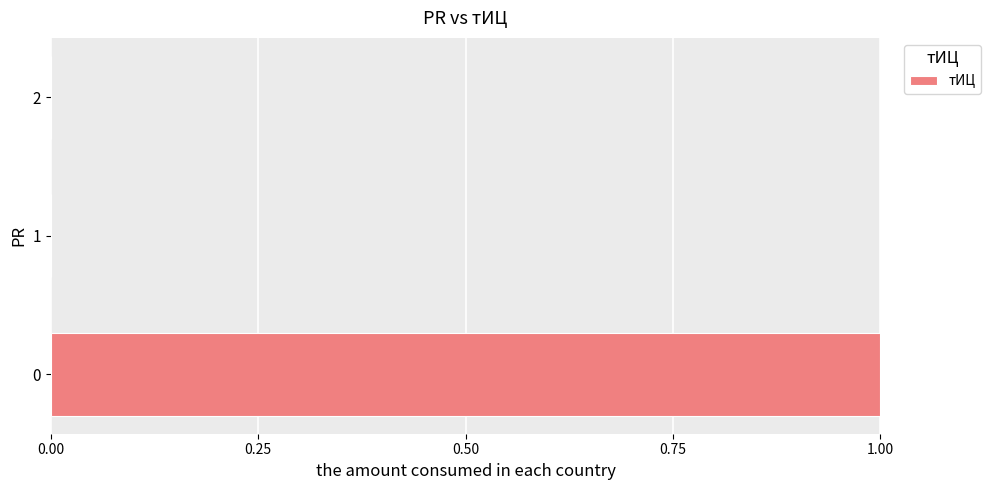

Reading bottom to top, list all the values displayed in this chart.

0=1	1=0	2=0